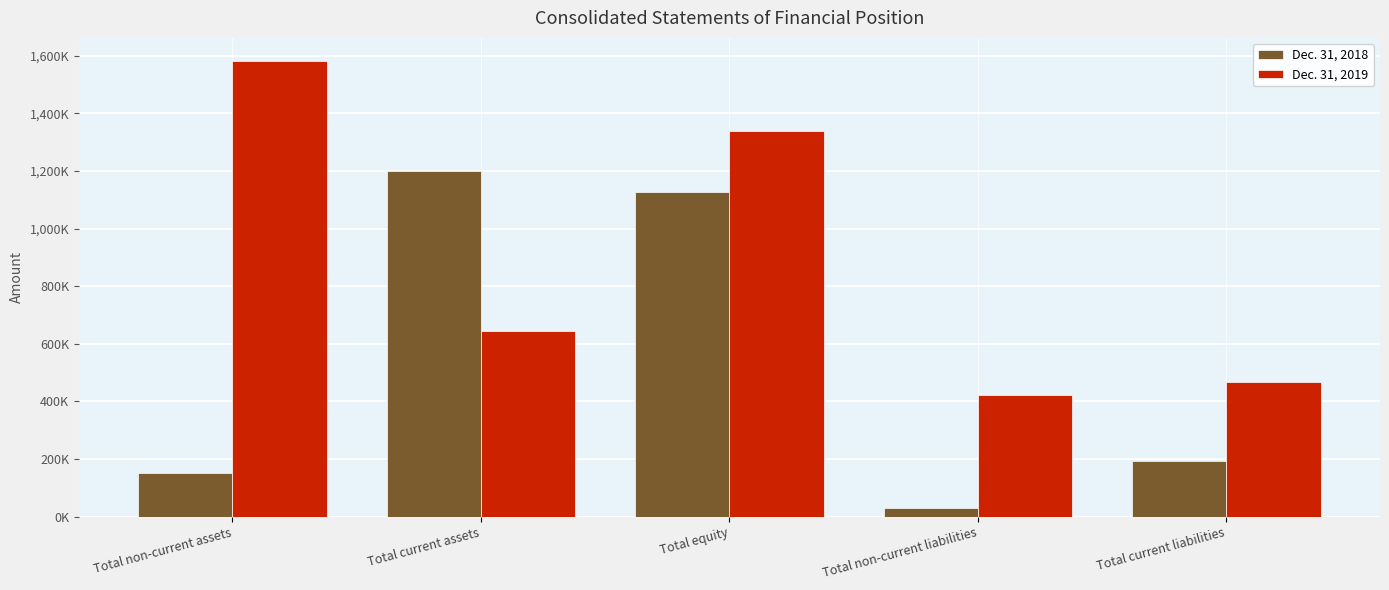

List the labels in order of Dec. 31, 2018 value, largest first.

Total current assets, Total equity, Total current liabilities, Total non-current assets, Total non-current liabilities